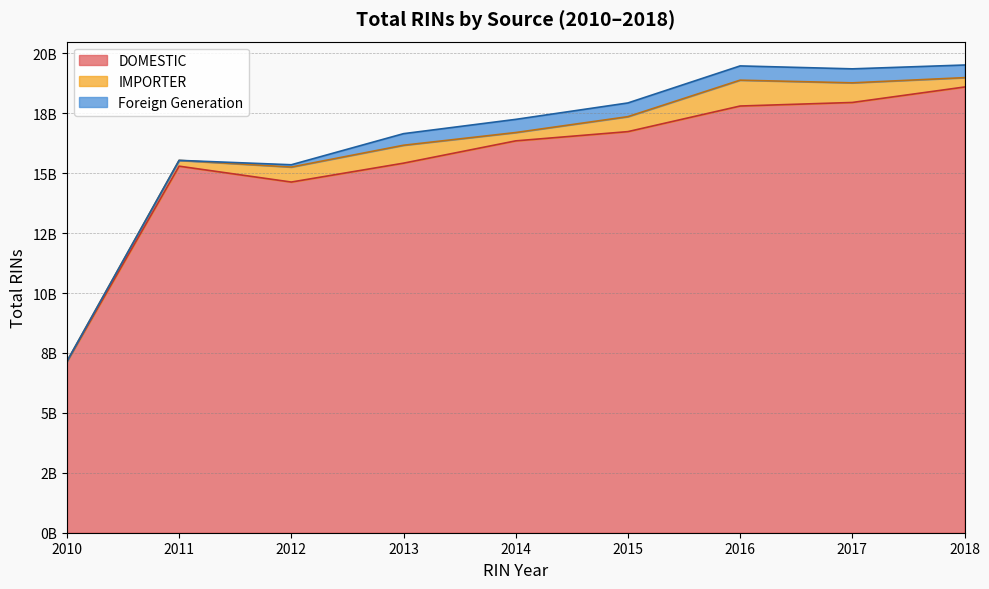

Does the chart have visible grid lines?

Yes